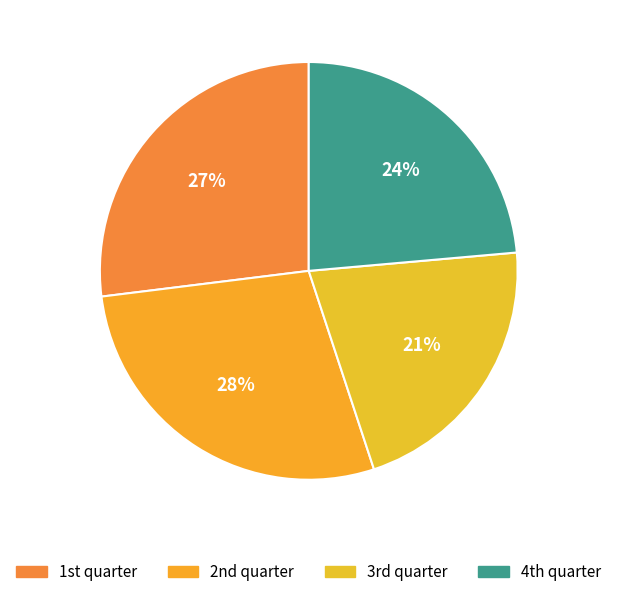

How many slices are in this pie chart?

4